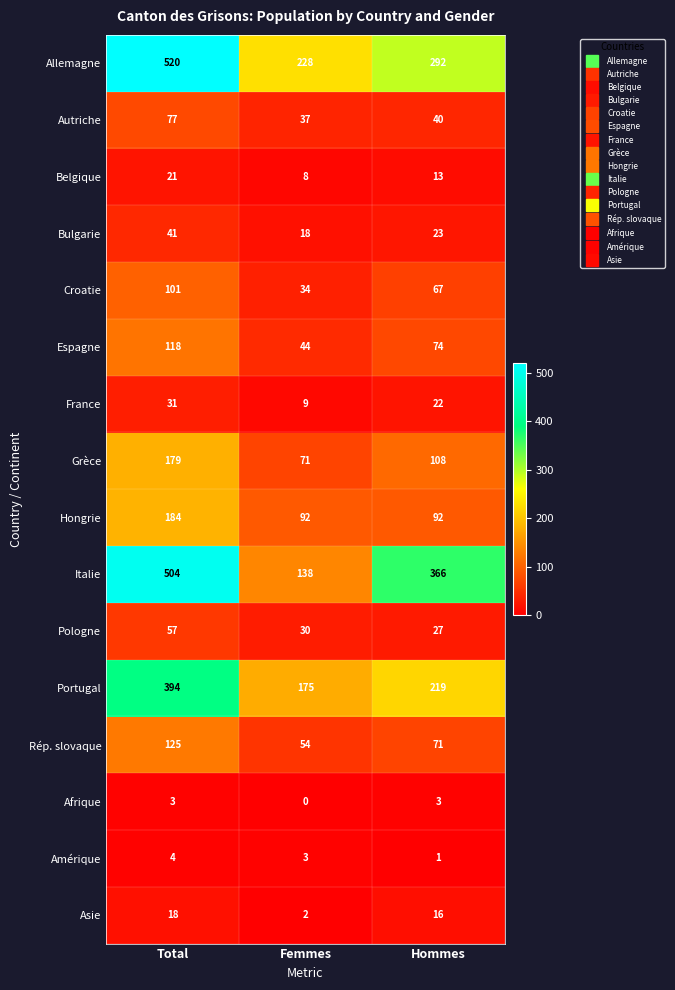

At which category is the sum across all series the highest?

Total